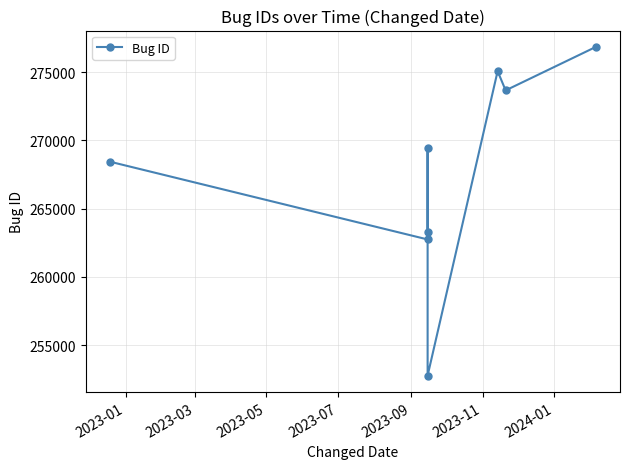

Is this an area chart (filled region under the line)?

No